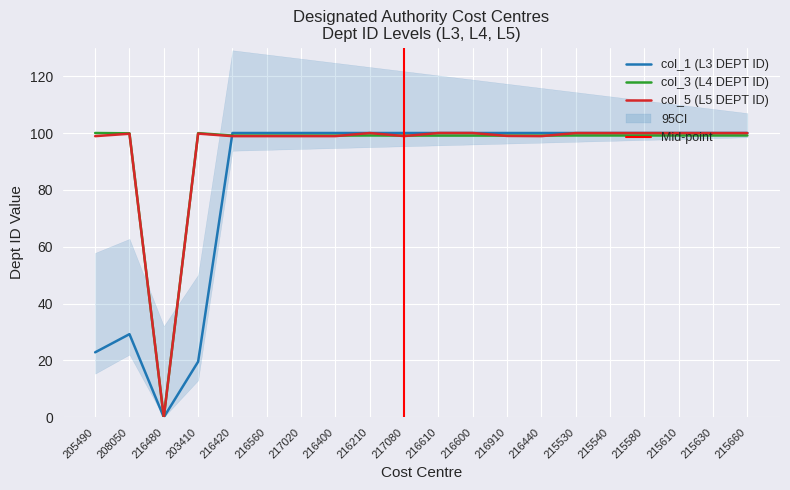

Between 216480 and 216210, which series saw the biggest shift?

col_1 (L3 DEPT ID)